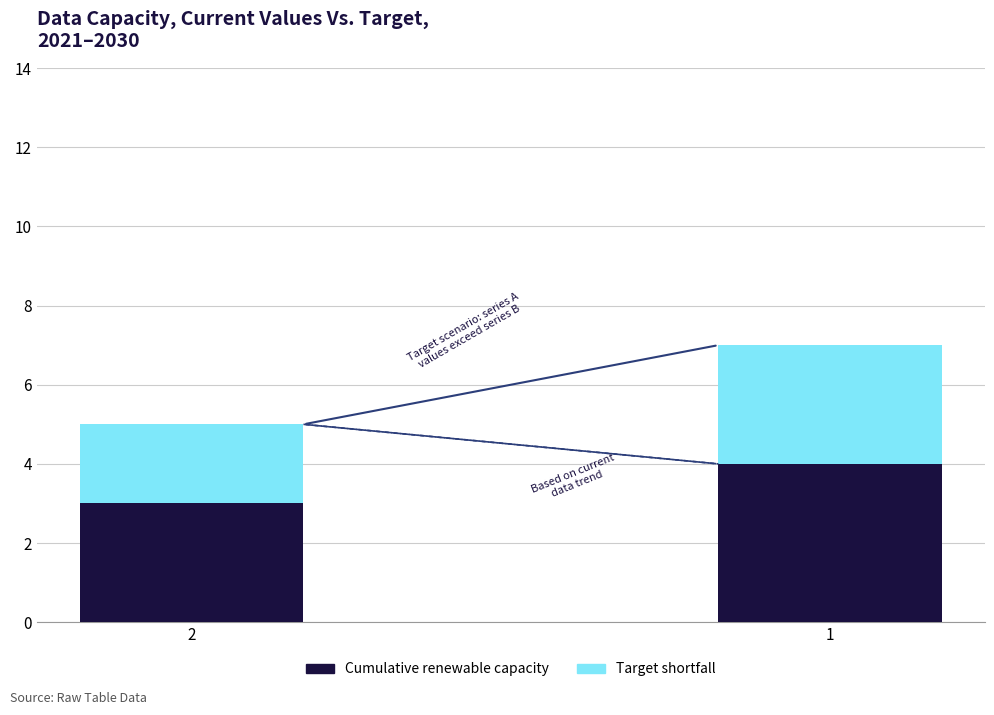

What is the average value of the Cumulative renewable capacity series?

4